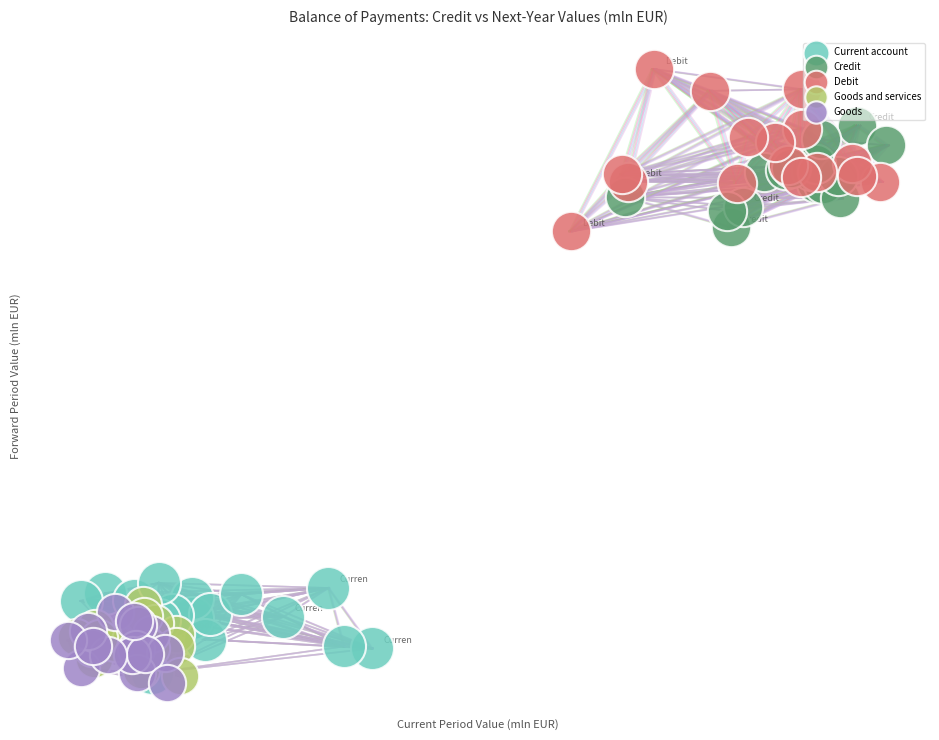

Which series contains the lowest Y value?

Goods